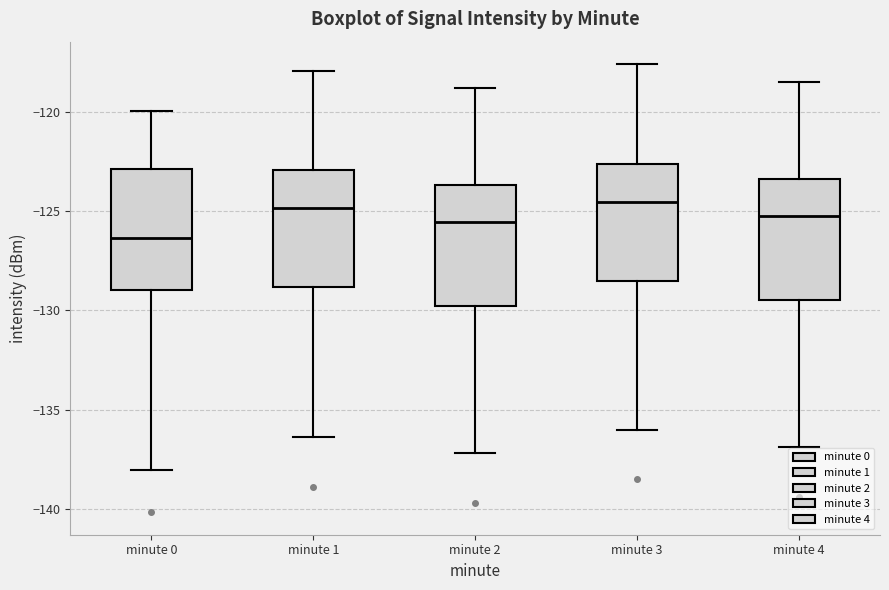

Which box has the lowest median line?

minute 0